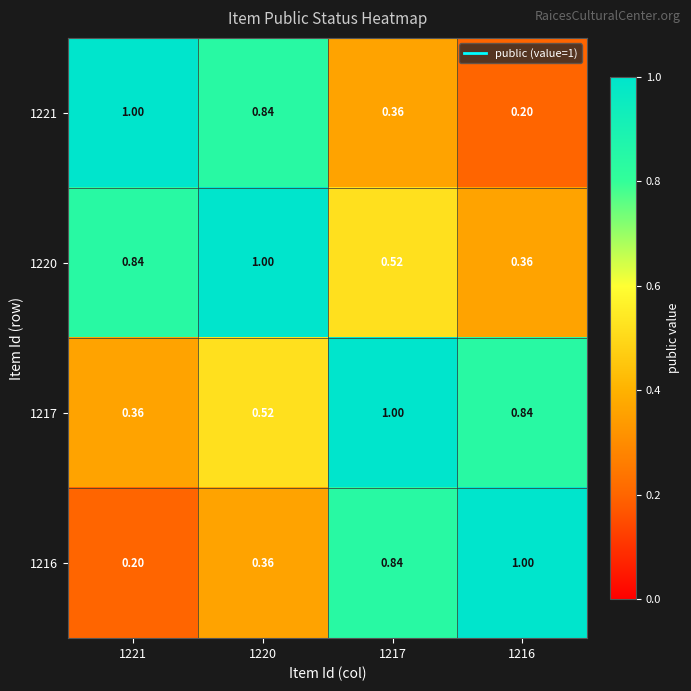

Is the value of 1221 at 1220 greater than the value of 1216 at 1220?

Yes